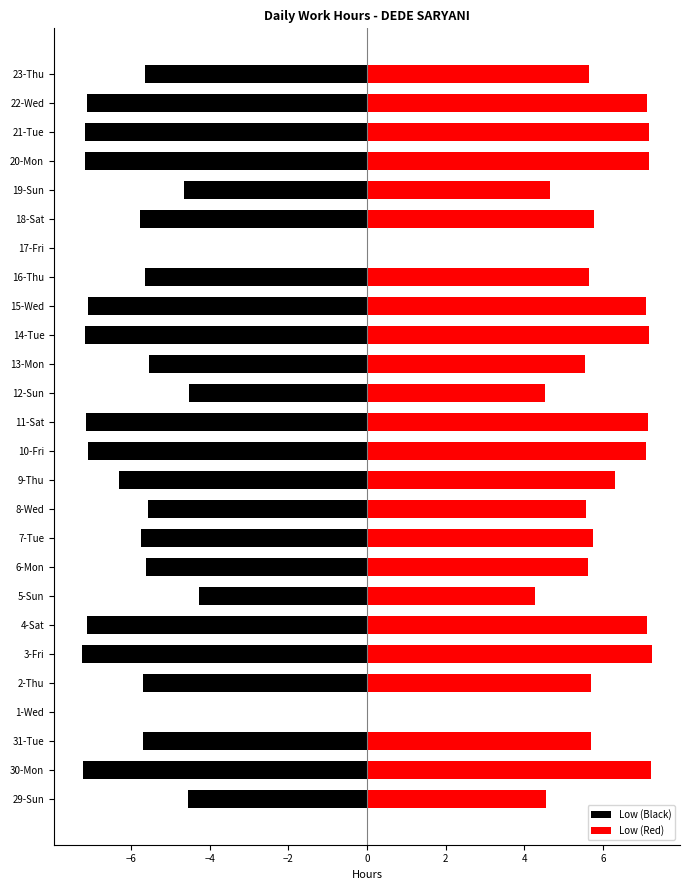

What is the value of the Low (Black) bar at the 2nd from the left?

-7.2